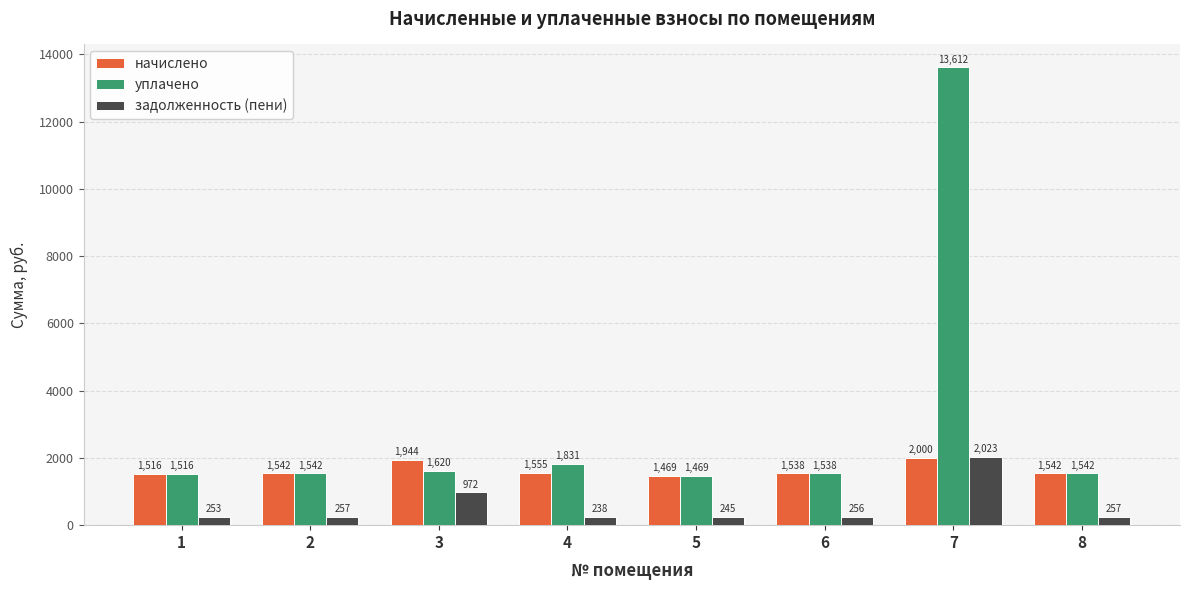

Count the number of data series in this chart.

3